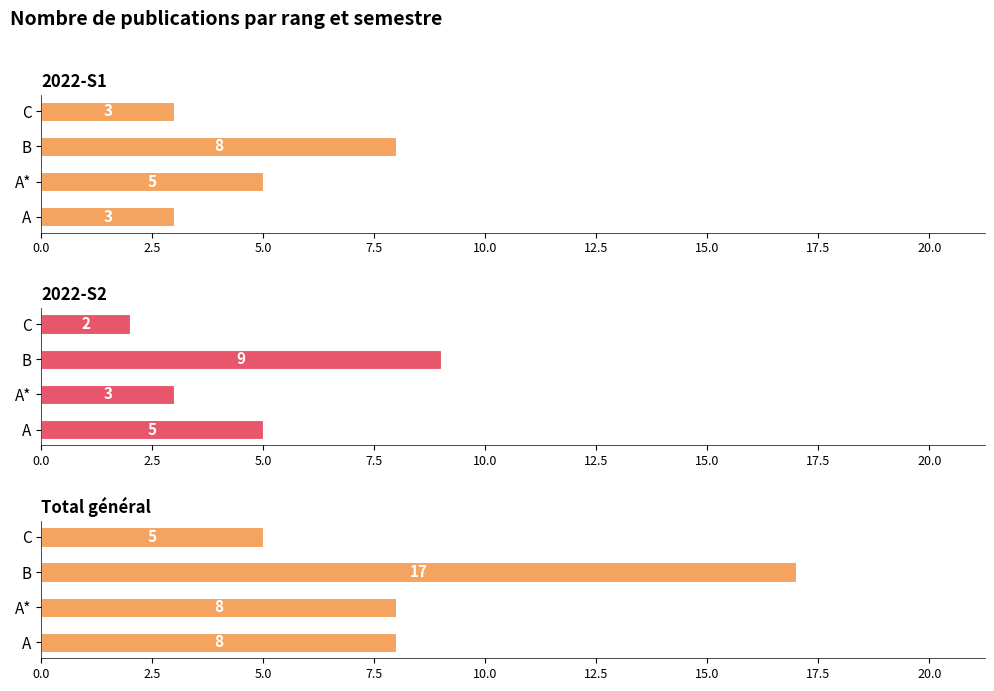

How many groups of bars are there?

4